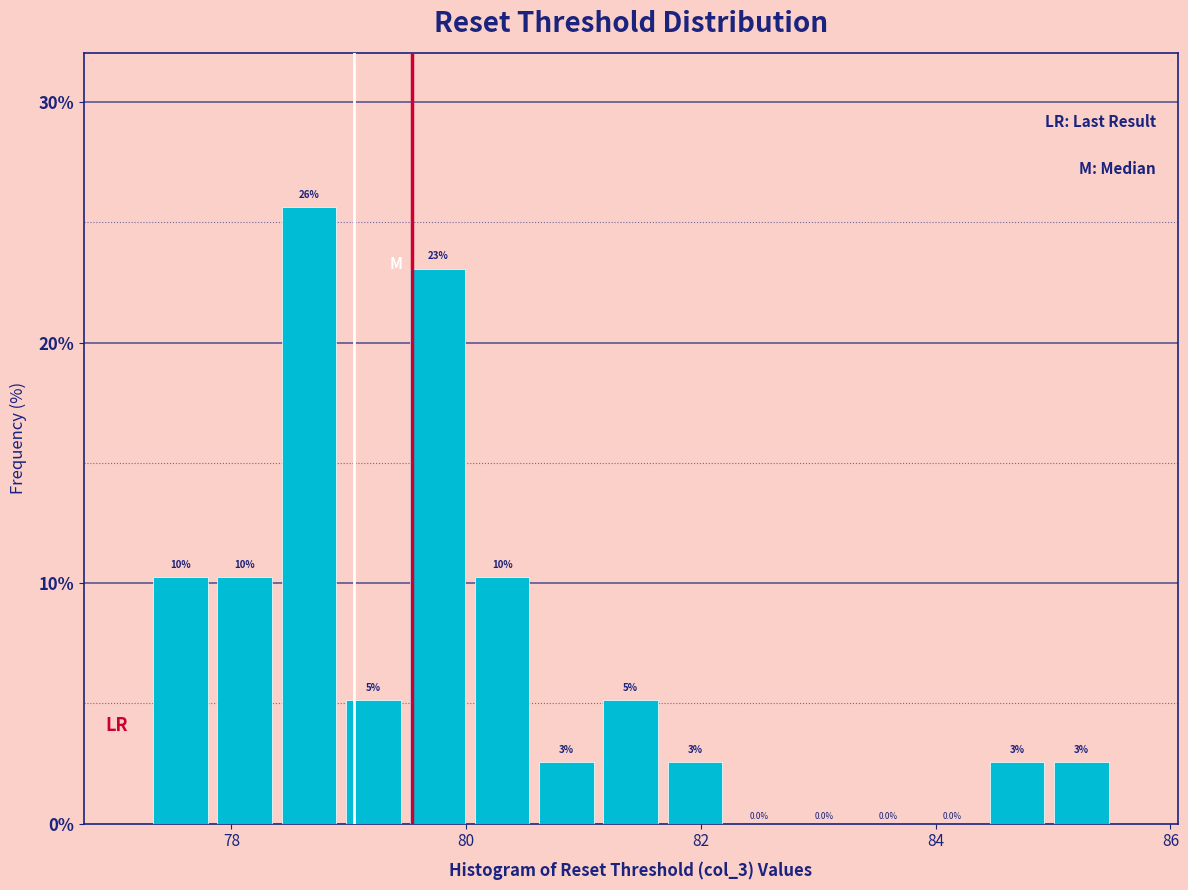

Read against the x-axis, roughly where is the centre of the tallest bar?

78.6